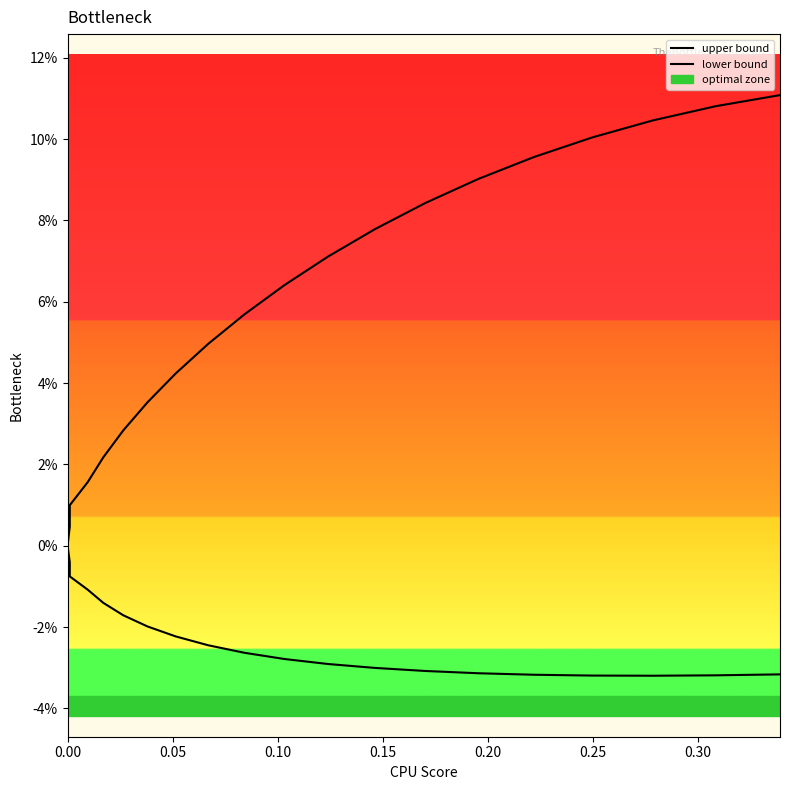

What is the difference between the maximum and minimum values in the upper bound series?

0.1